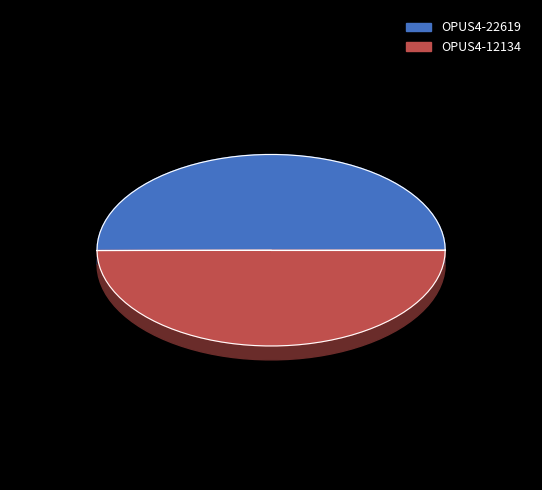

Between OPUS4-12134 and OPUS4-22619, which is larger?

OPUS4-22619